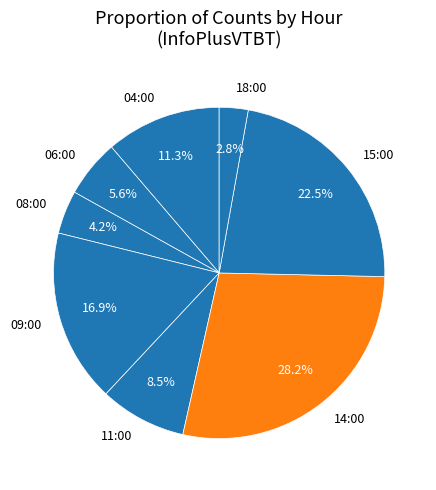

To the nearest percent, what is the difference between the largest and smallest slice percentages?

25%